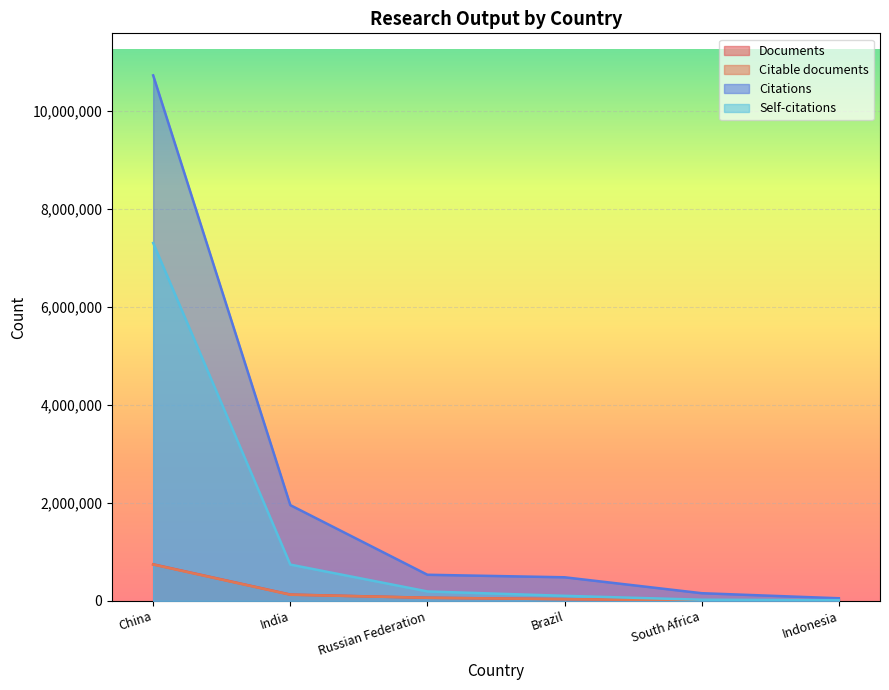

True or false: Citable documents has more than 2 interior local peaks.

False